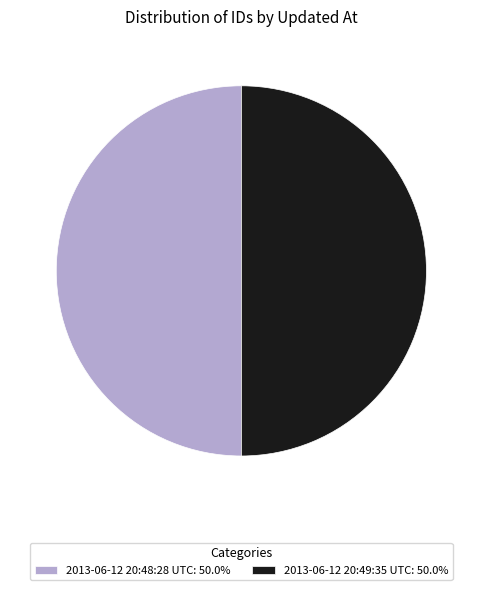

Approximately how many times larger is the value at 2013-06-12 20:49:35 UTC: 50.0% compared to 2013-06-12 20:48:28 UTC: 50.0%?

1.0